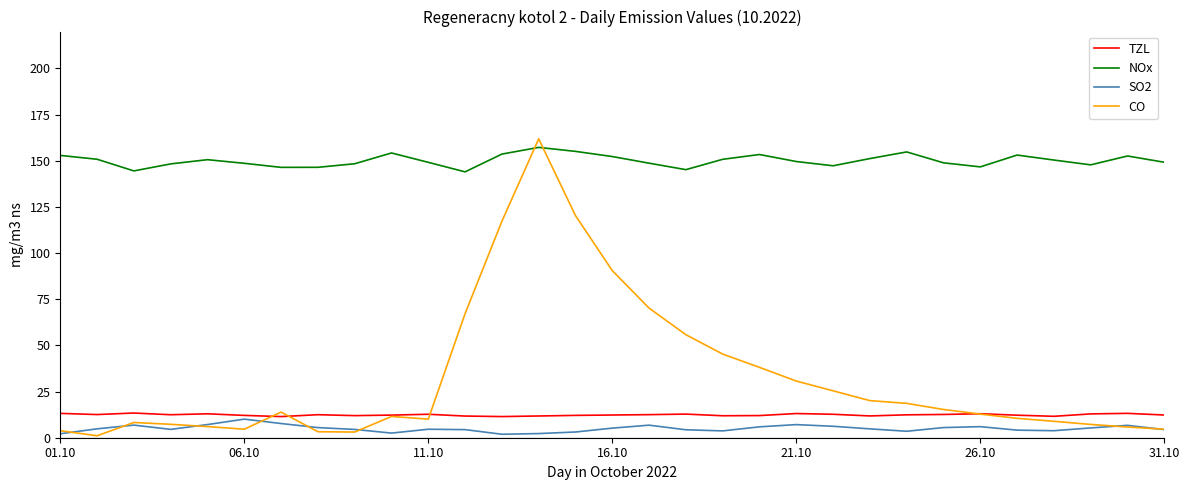

True or false: SO2 and NOx cross at least once.

False